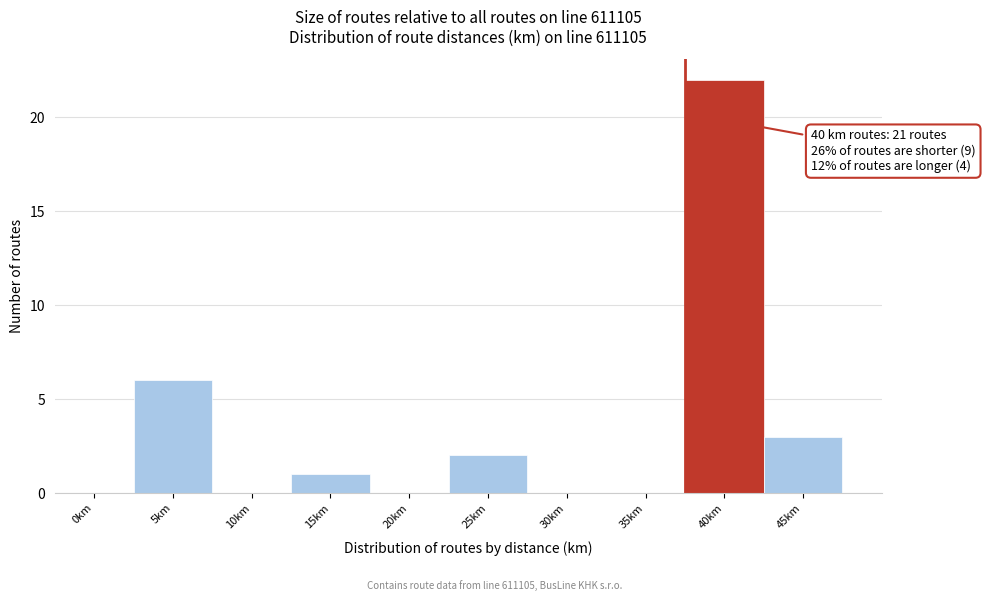

Reading right to left, what are all the values shown in this chart?

45km=3	40km=22	35km=0	30km=0	25km=2	20km=0	15km=1	10km=0	5km=6	0km=0